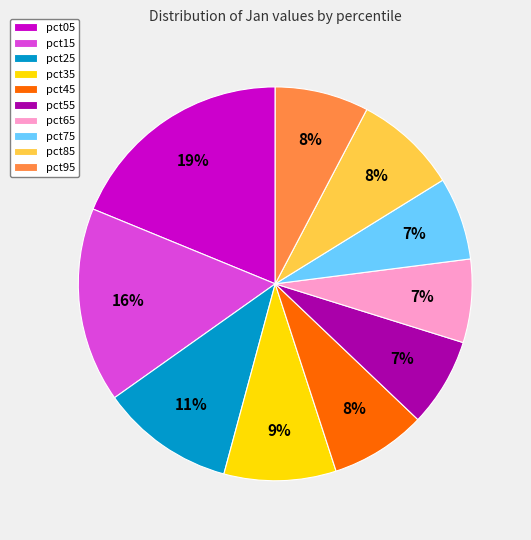

Which has a higher value, pct05 or pct65?

pct05